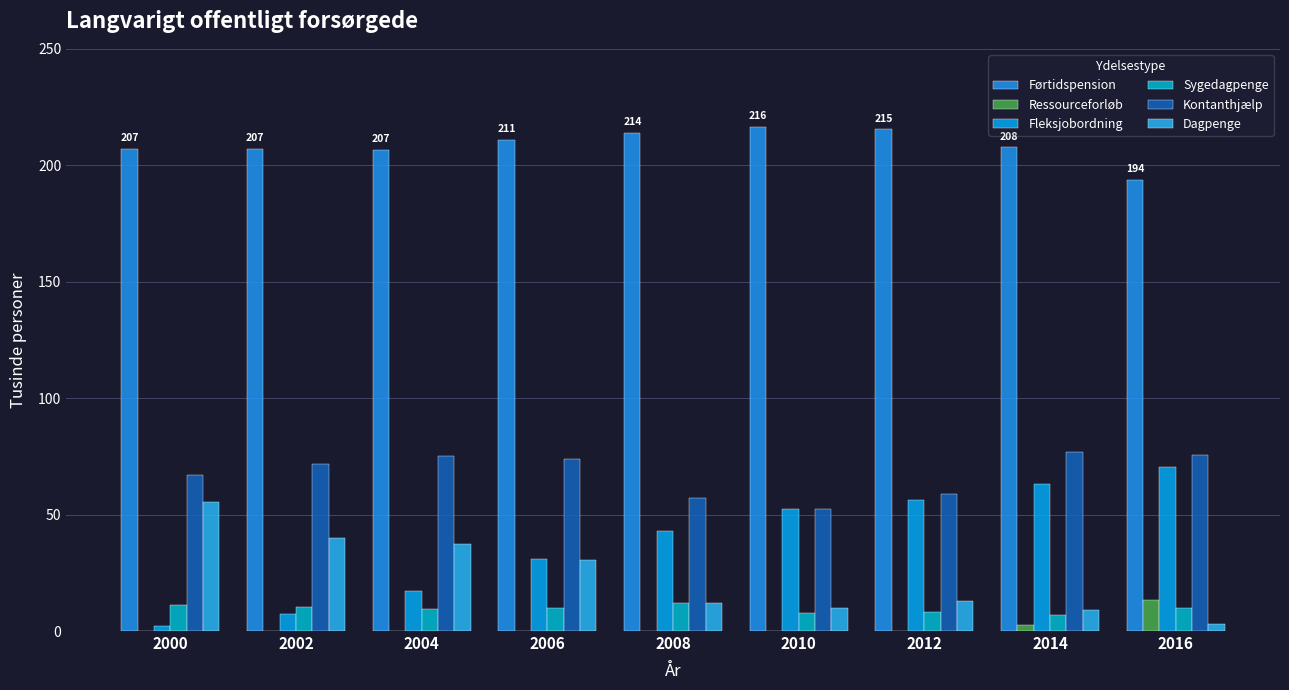

Which category has the lowest value across all series?

2000